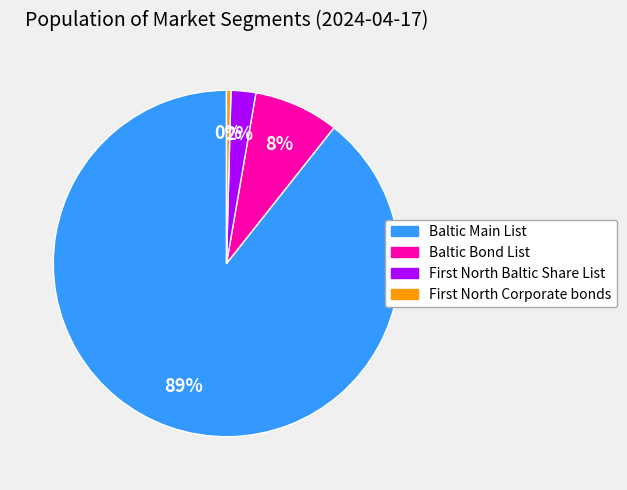

To the nearest percent, what is the average slice percentage?

25%